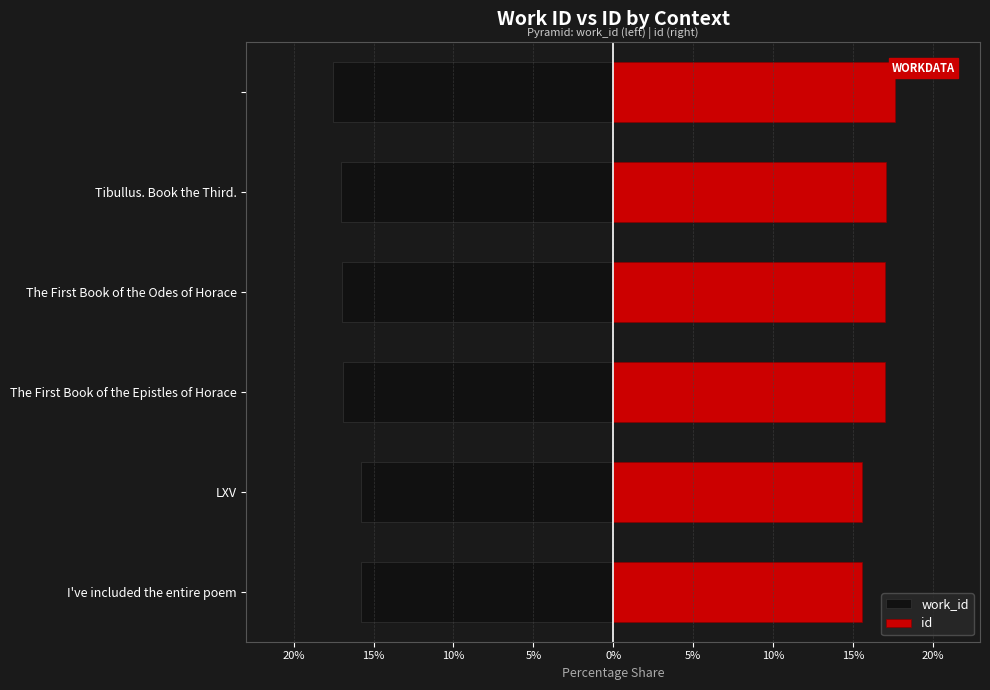

What is the value of the id bar at the 1st from the left?

15.6